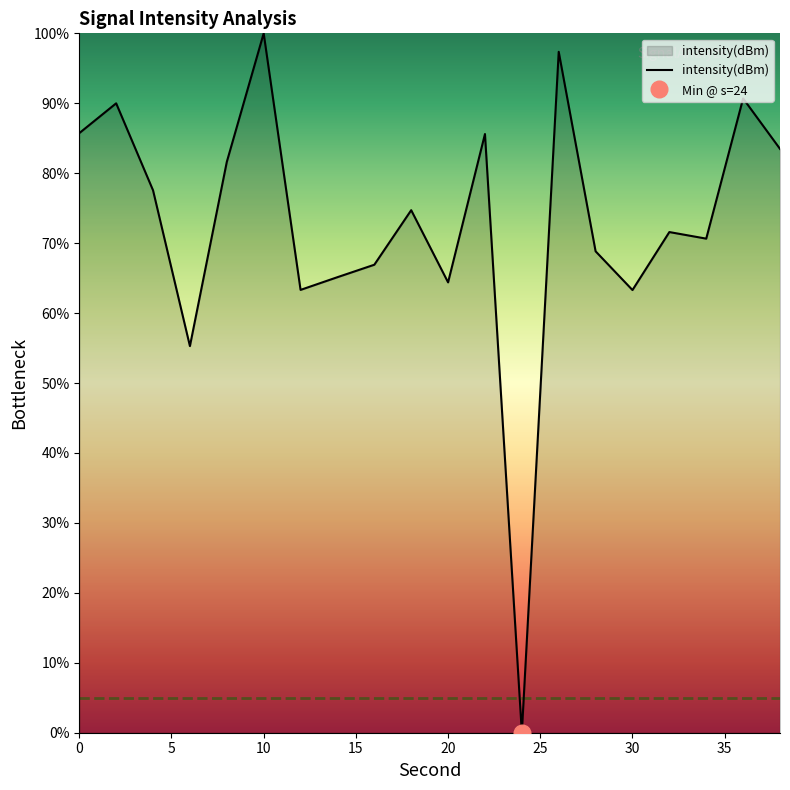

What is the highest value of the intensity(dBm) series?

100.0